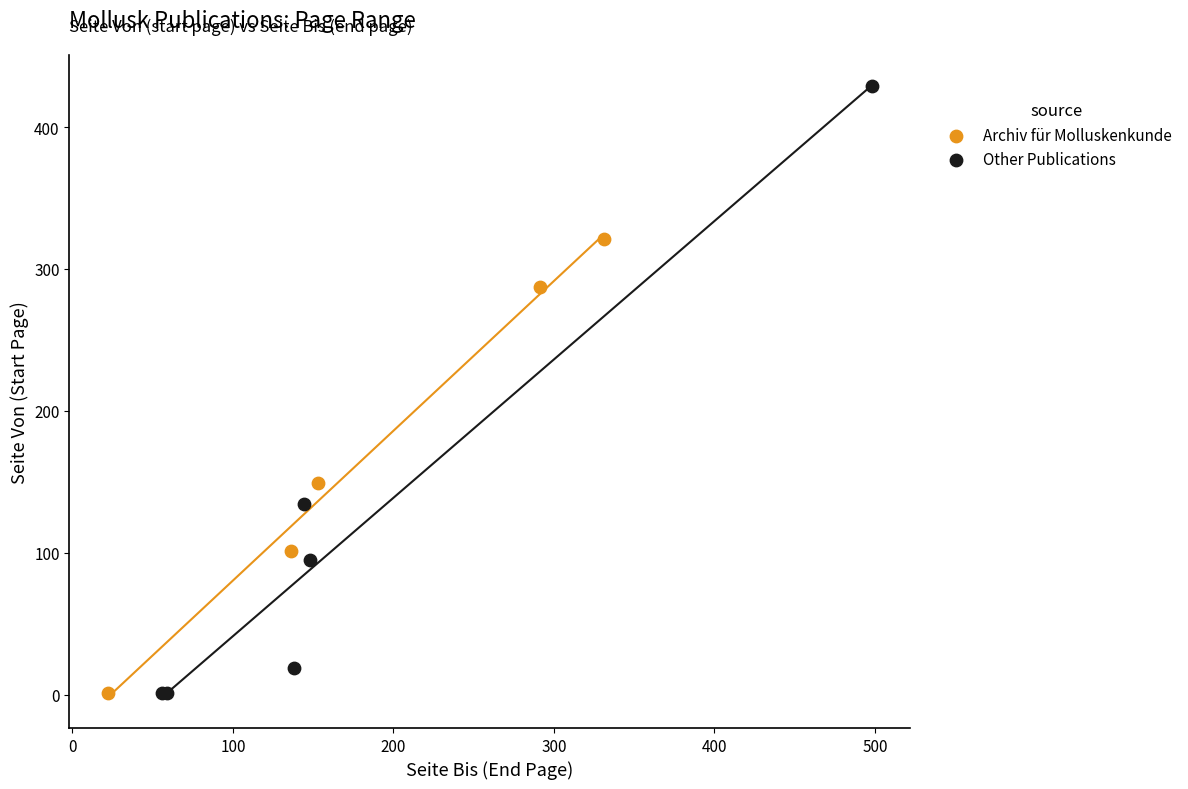

Which series contains the highest Y value?

Other Publications